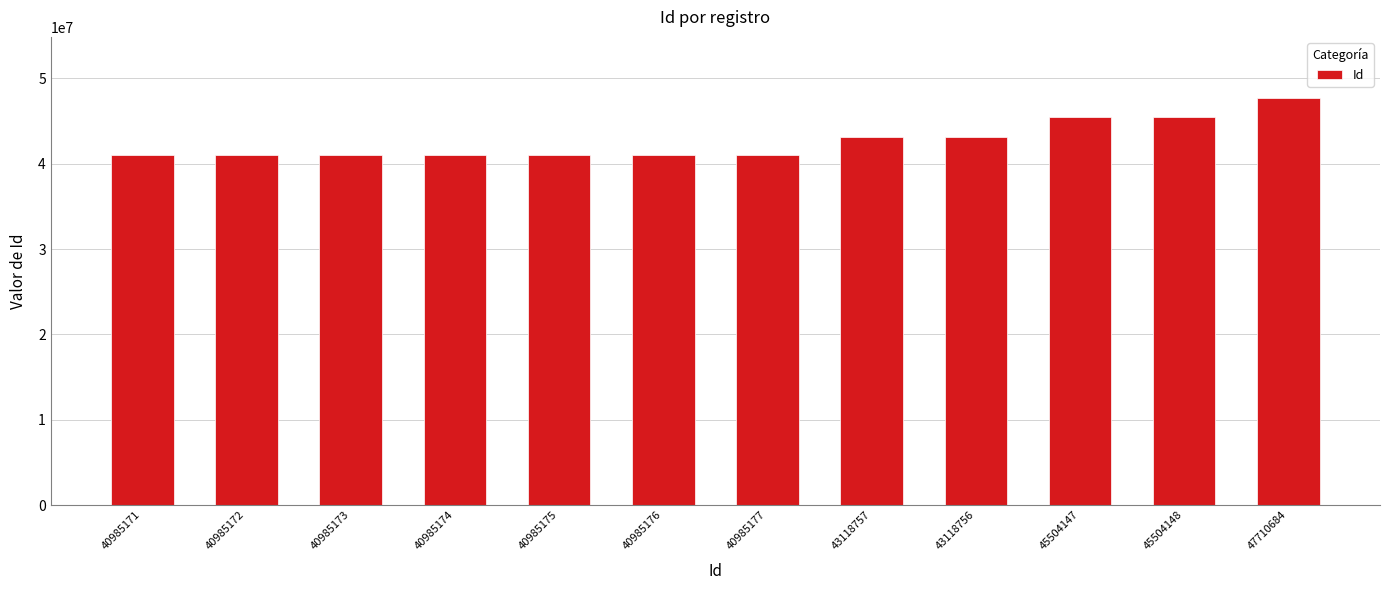

Does the chart contain stacked bars?

No